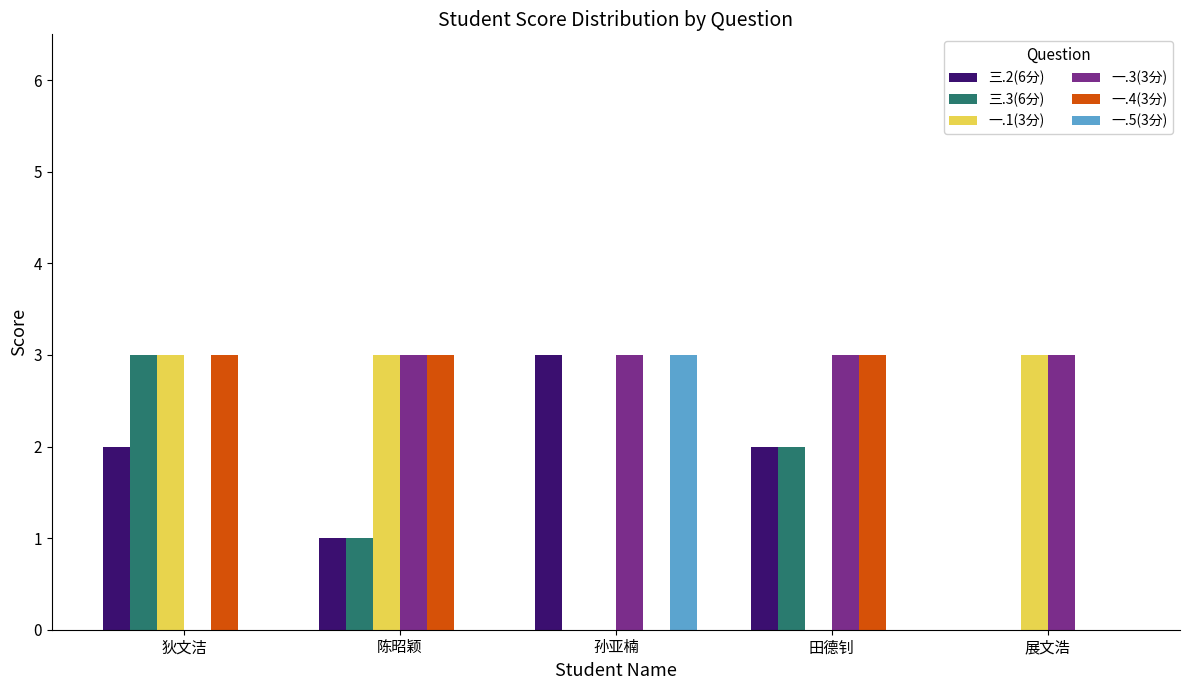

Reading right to left, transcribe all the data shown in this chart.

三.2(6分): 展文浩=0	田德钊=2	孙亚楠=3	陈昭颖=1	狄文洁=2
三.3(6分): 展文浩=0	田德钊=2	孙亚楠=0	陈昭颖=1	狄文洁=3
一.1(3分): 展文浩=3	田德钊=0	孙亚楠=0	陈昭颖=3	狄文洁=3
一.3(3分): 展文浩=3	田德钊=3	孙亚楠=3	陈昭颖=3	狄文洁=0
一.4(3分): 展文浩=0	田德钊=3	孙亚楠=0	陈昭颖=3	狄文洁=3
一.5(3分): 展文浩=0	田德钊=0	孙亚楠=3	陈昭颖=0	狄文洁=0